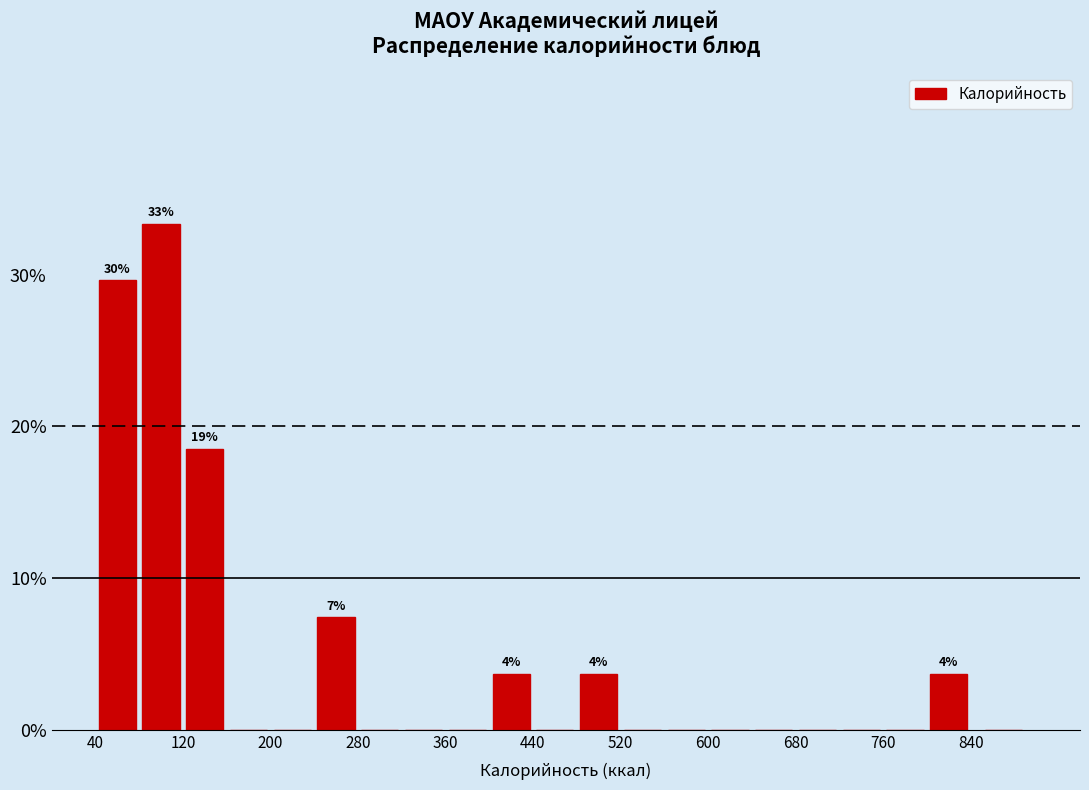

Which range on the x-axis has the tallest bar?

80 to 120